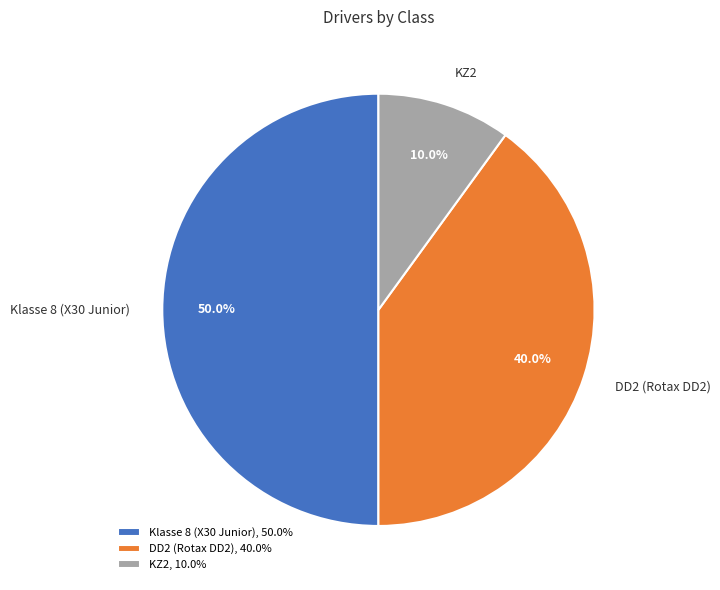

How many slices are in this pie chart?

3